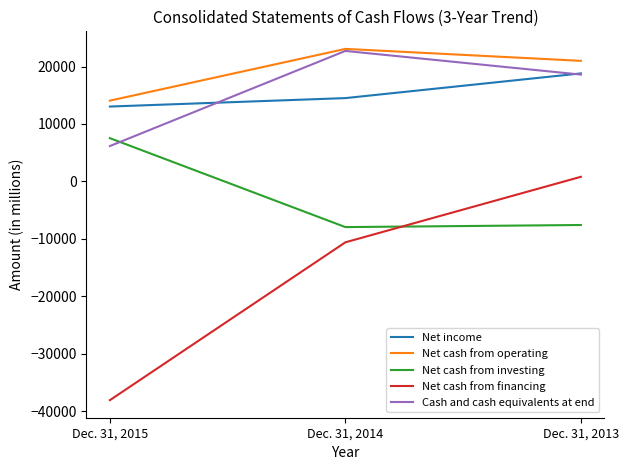

True or false: Net cash from financing has a value of -2500 at Dec. 31, 2014.

False